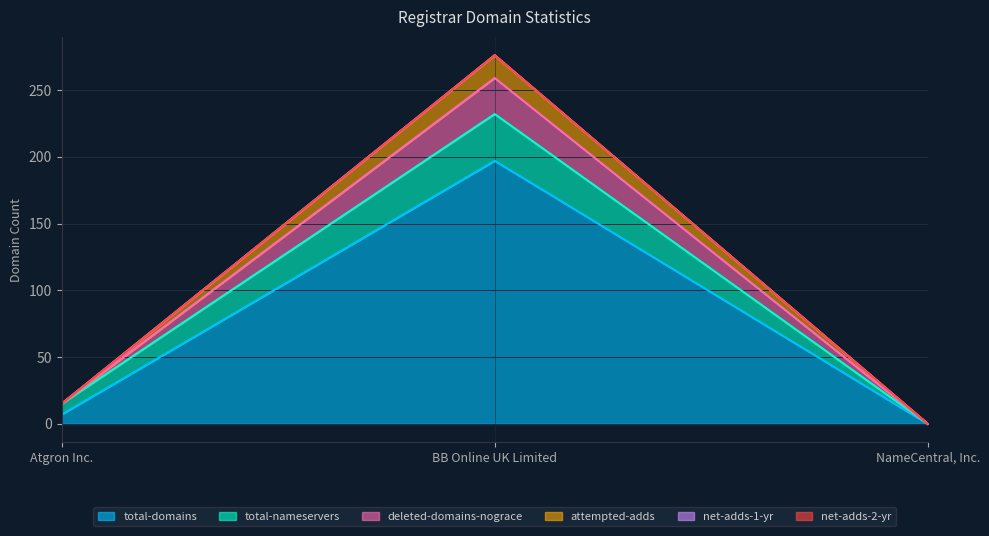

How many data points does each series have?

3